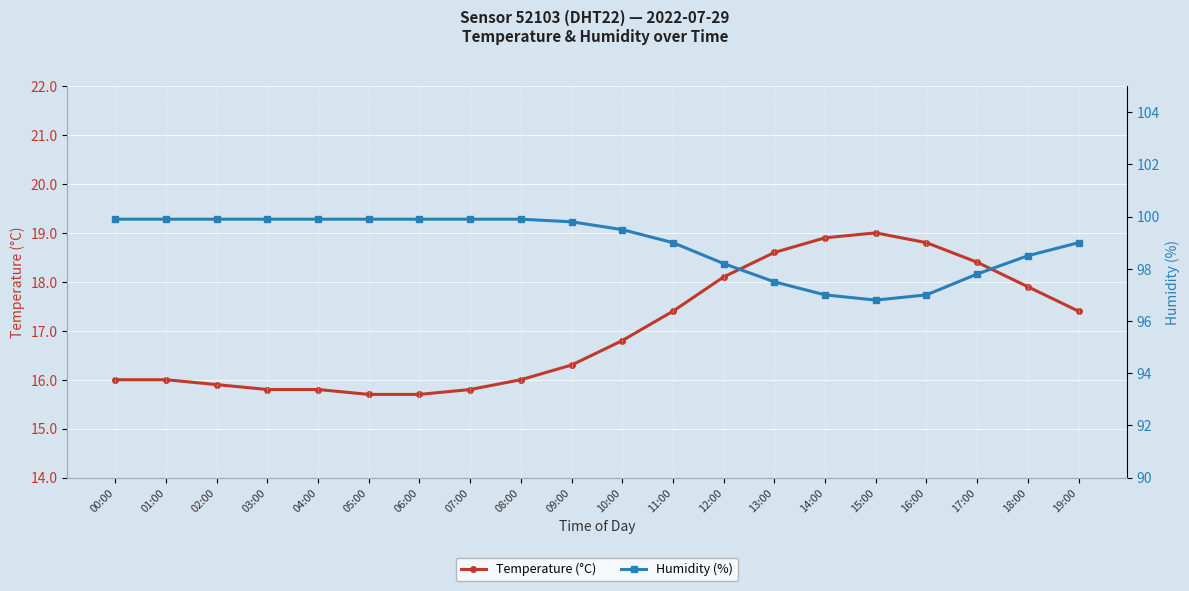

True or false: Humidity (%) and Temperature (°C) cross at least once.

False